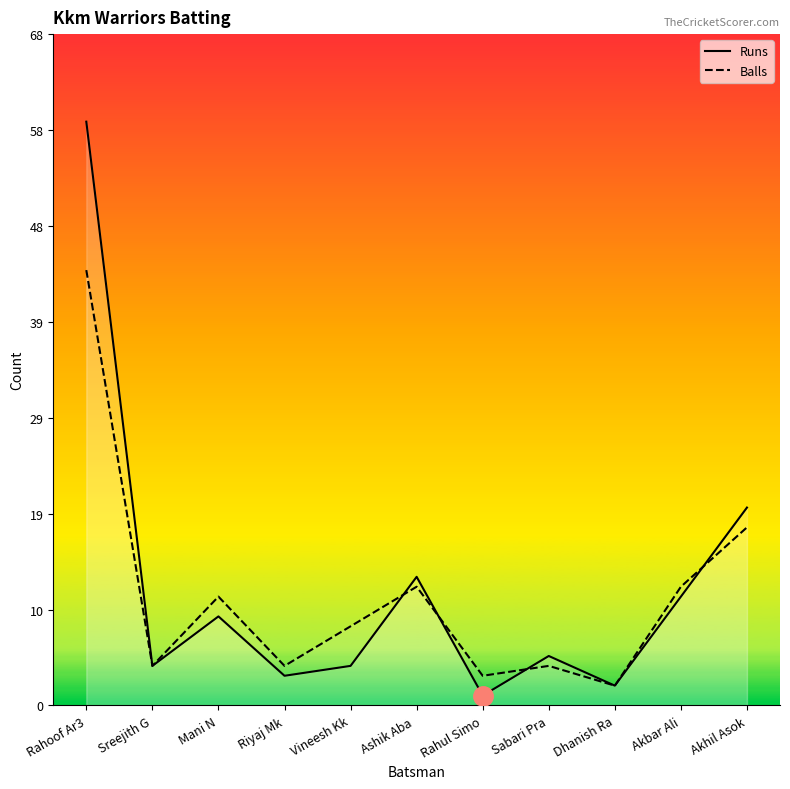

Rank the series by their average value, from highest to lowest.

Runs, Balls